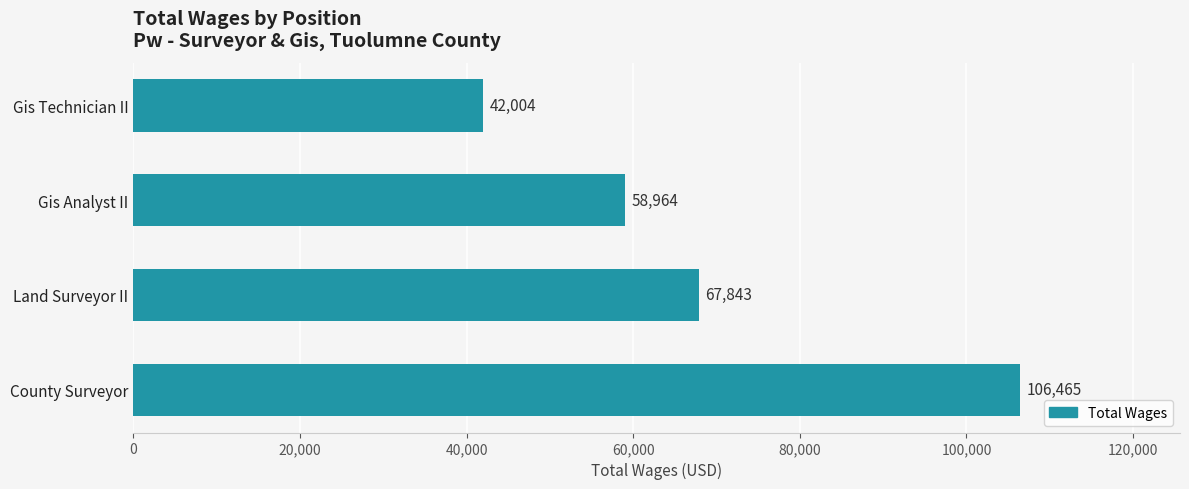

How many values are between 58964 and 106465?

3